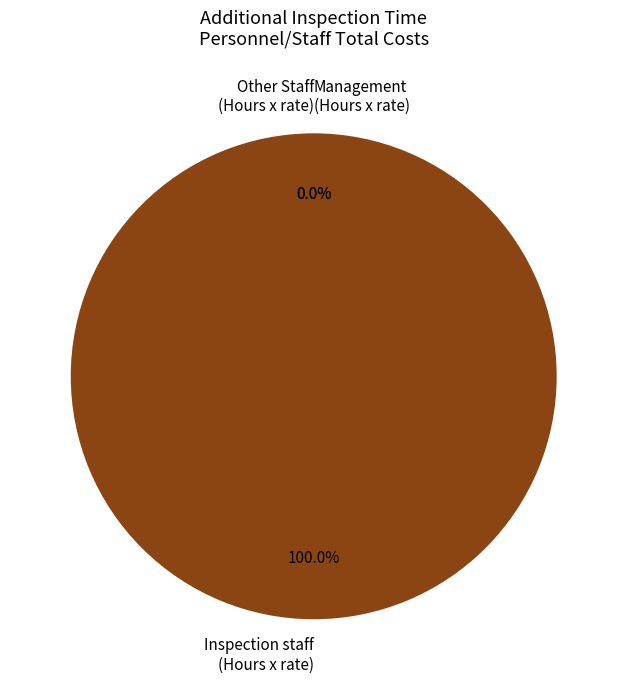

The Management (Hours x rate) slice represents 0% of the pie. True or false?

True